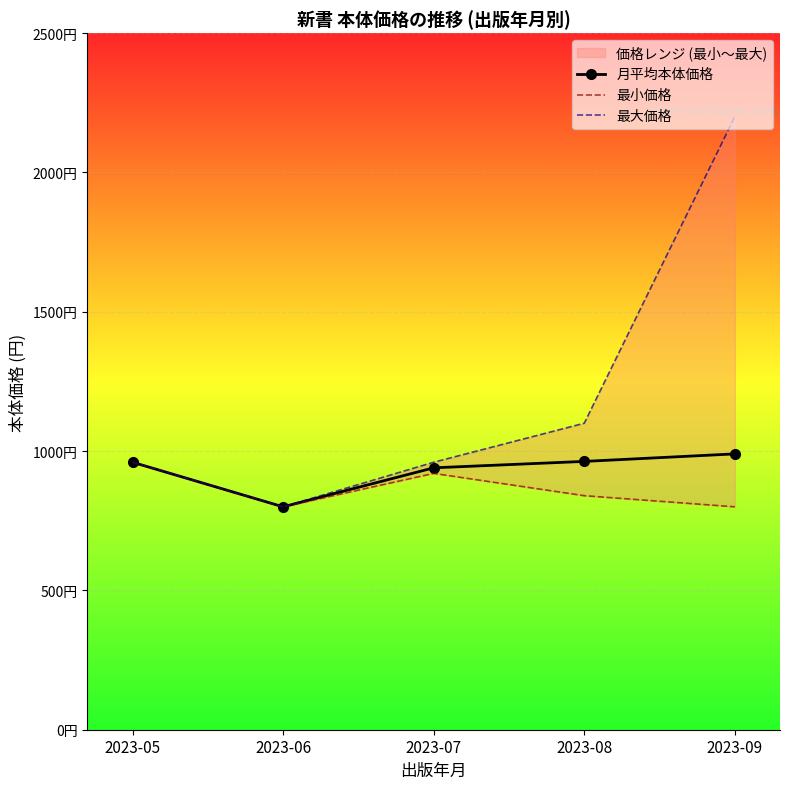

The value of 月平均本体価格 at 2023-08 is 963. True or false?

True